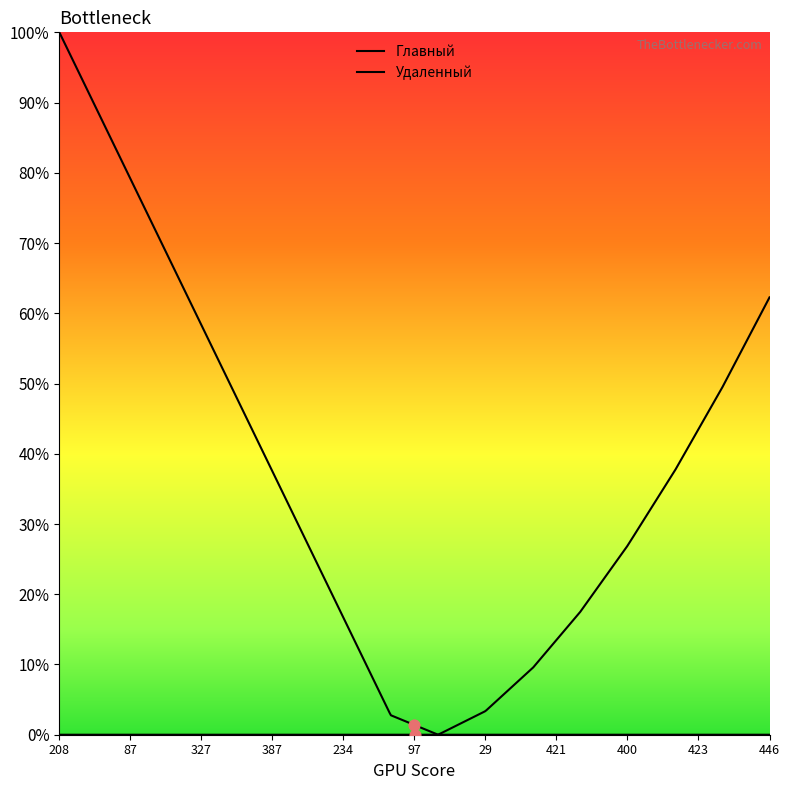

Which series has the largest Y range (max minus min)?

Удаленный